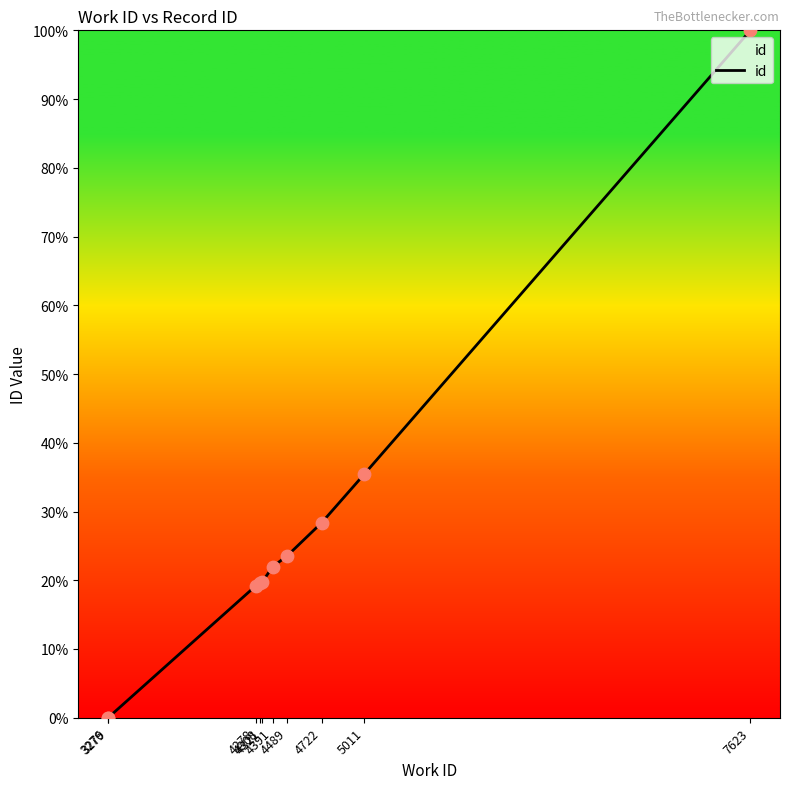

What is the change in value from 4278 to 4489?

+4.3